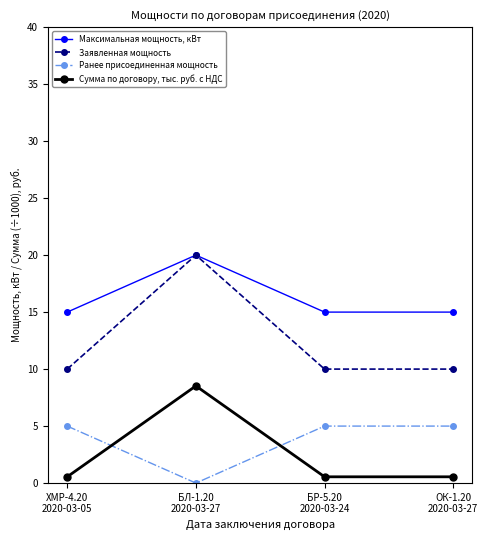

Which series has the widest spread of values?

Заявленная мощность